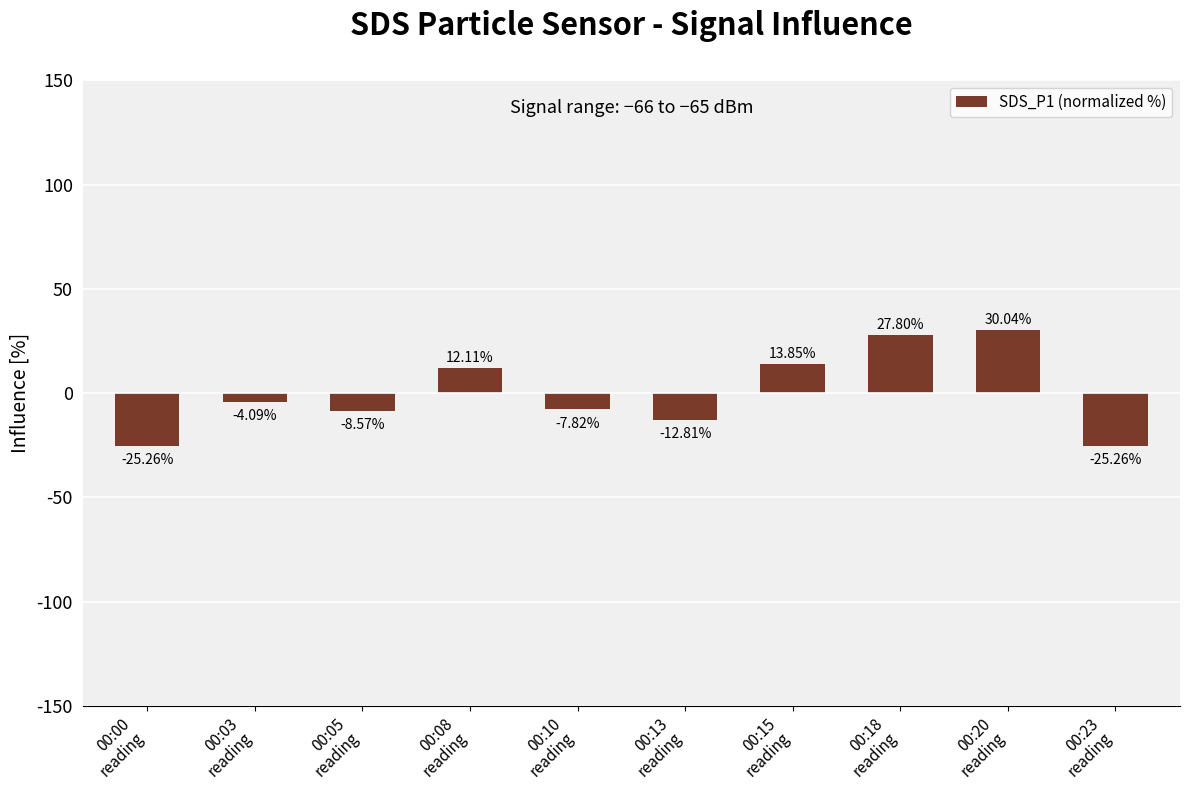

What value does the data have at 00:05
reading?

-8.6